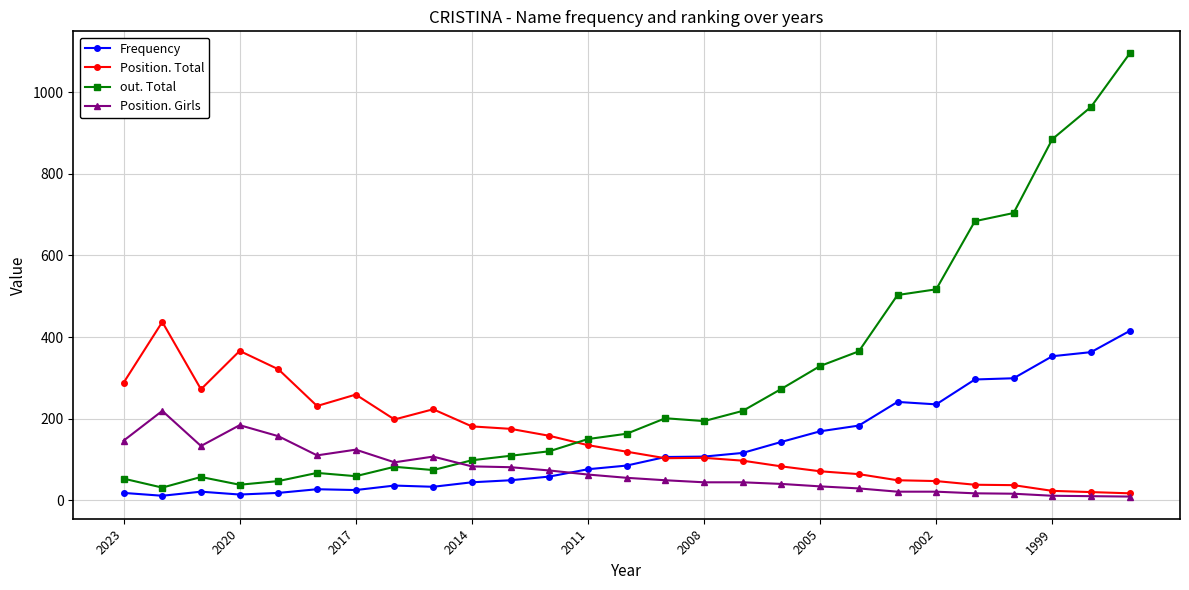

In Position. Total, how many points are lower than both neighbors (excluding endpoints)?

4